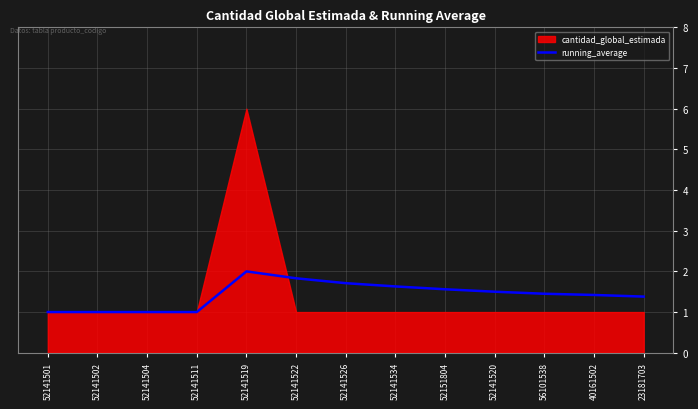

Reading left to right, extract all data points from this chart.

1.0	1.0	1.0	1.0	2.0	1.8	1.7	1.6	1.6	1.5	1.4	1.4	1.4